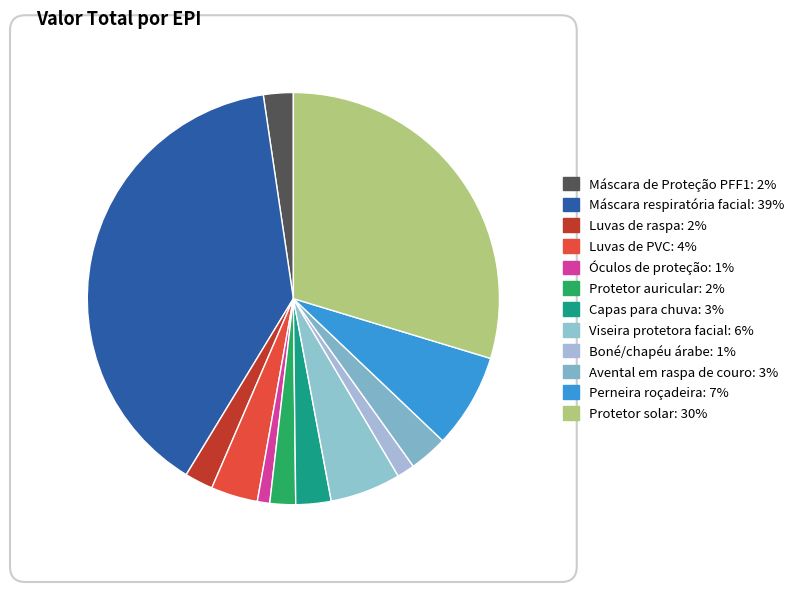

What is the total percentage of Capas para chuva and Viseira protetora facial?

8.3%